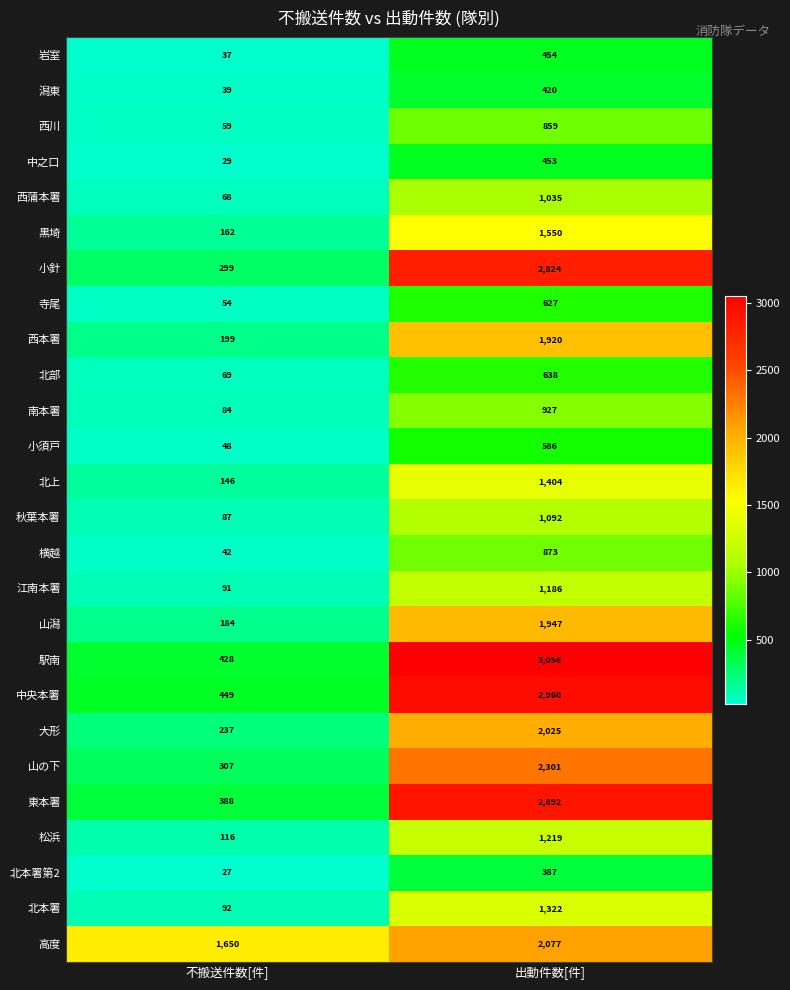

What is the average value of the 北本署 series?

707